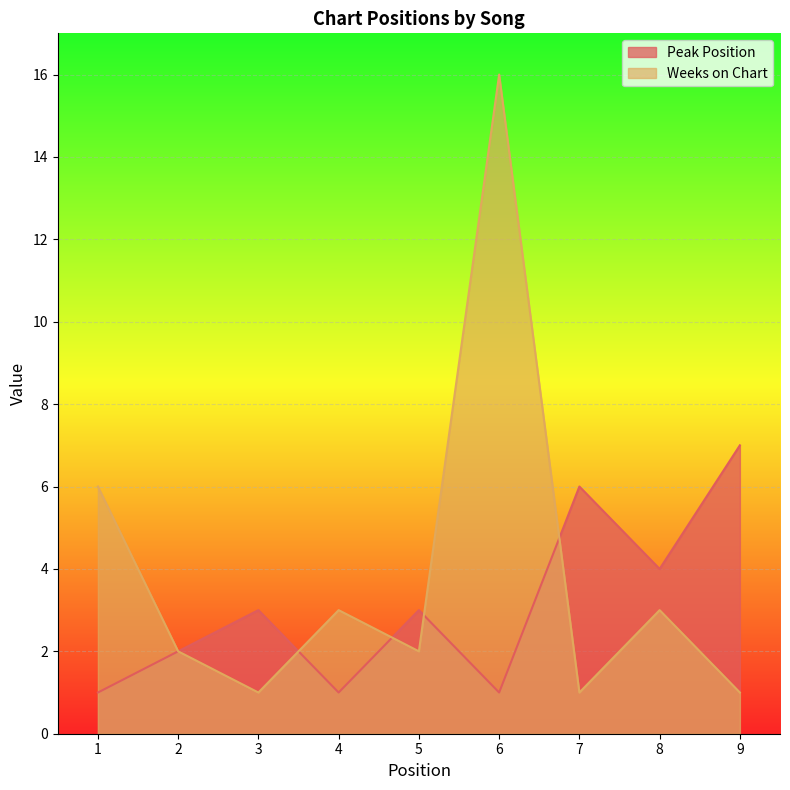

What is the sum of the Weeks on Chart values at 5 and 8?

5